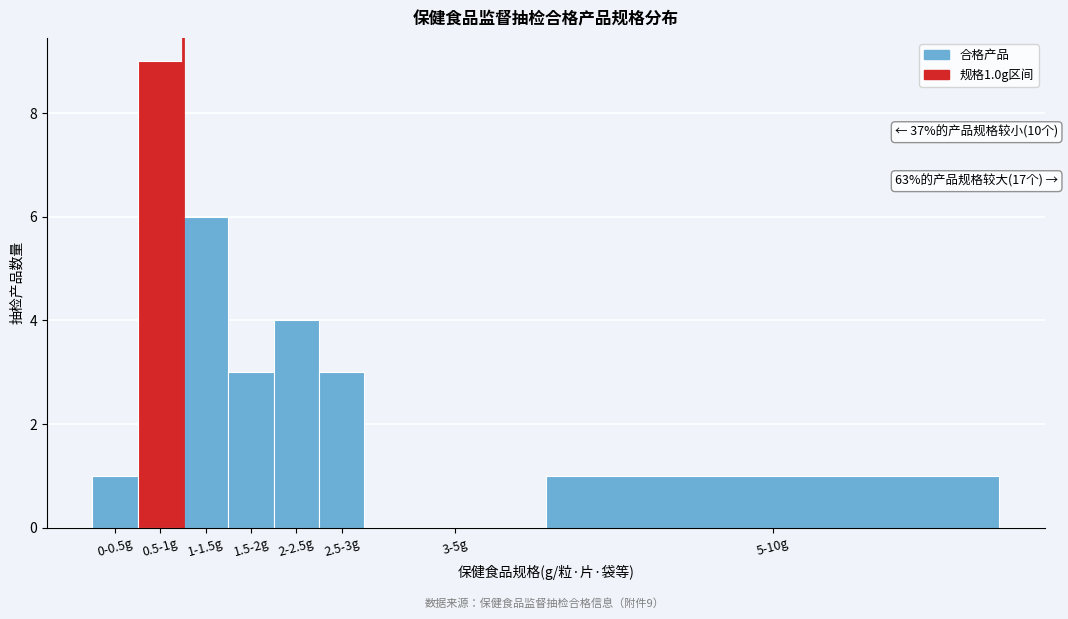

Reading right to left, list all the values displayed in this chart.

5-10g=1	3-5g=0	2.5-3g=3	2-2.5g=4	1.5-2g=3	1-1.5g=6	0.5-1g=9	0-0.5g=1